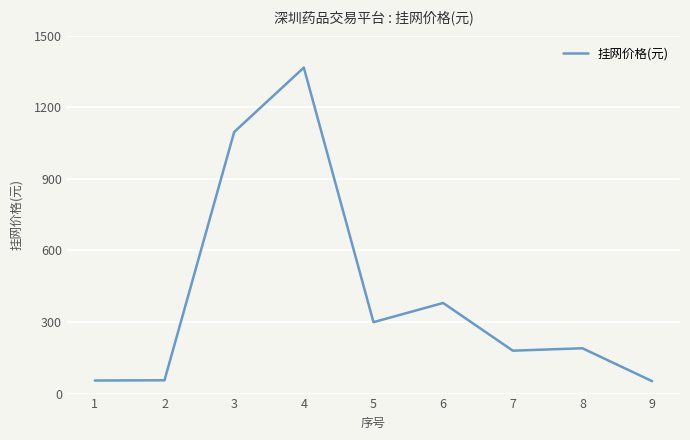

The value at 8 is 190.0. True or false?

True